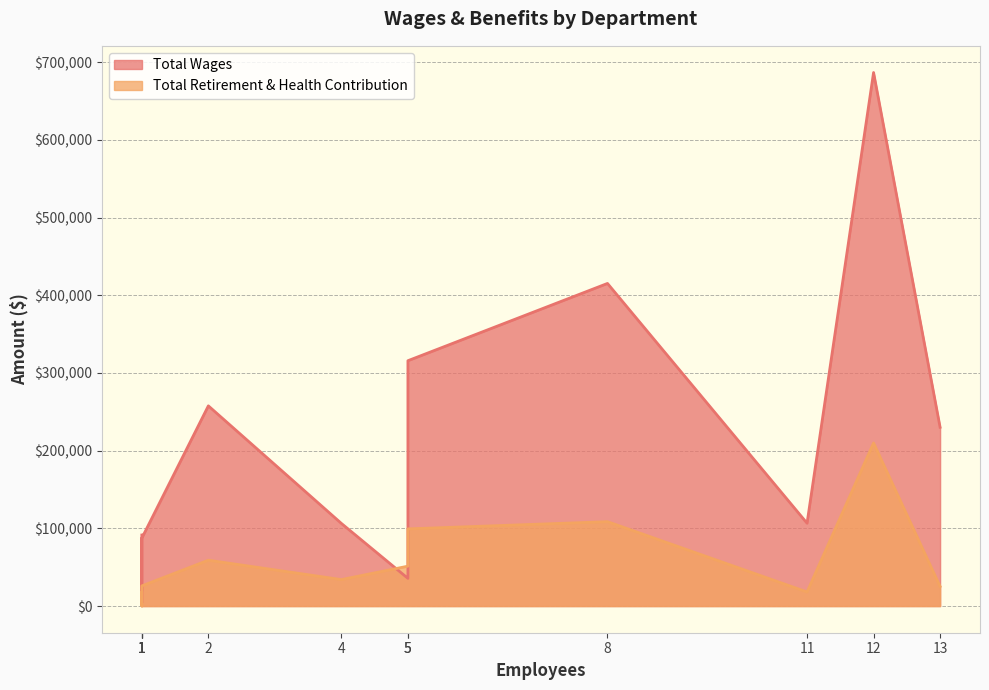

List the series in order of their overall mean, highest first.

Total Wages, Total Retirement & Health Contribution